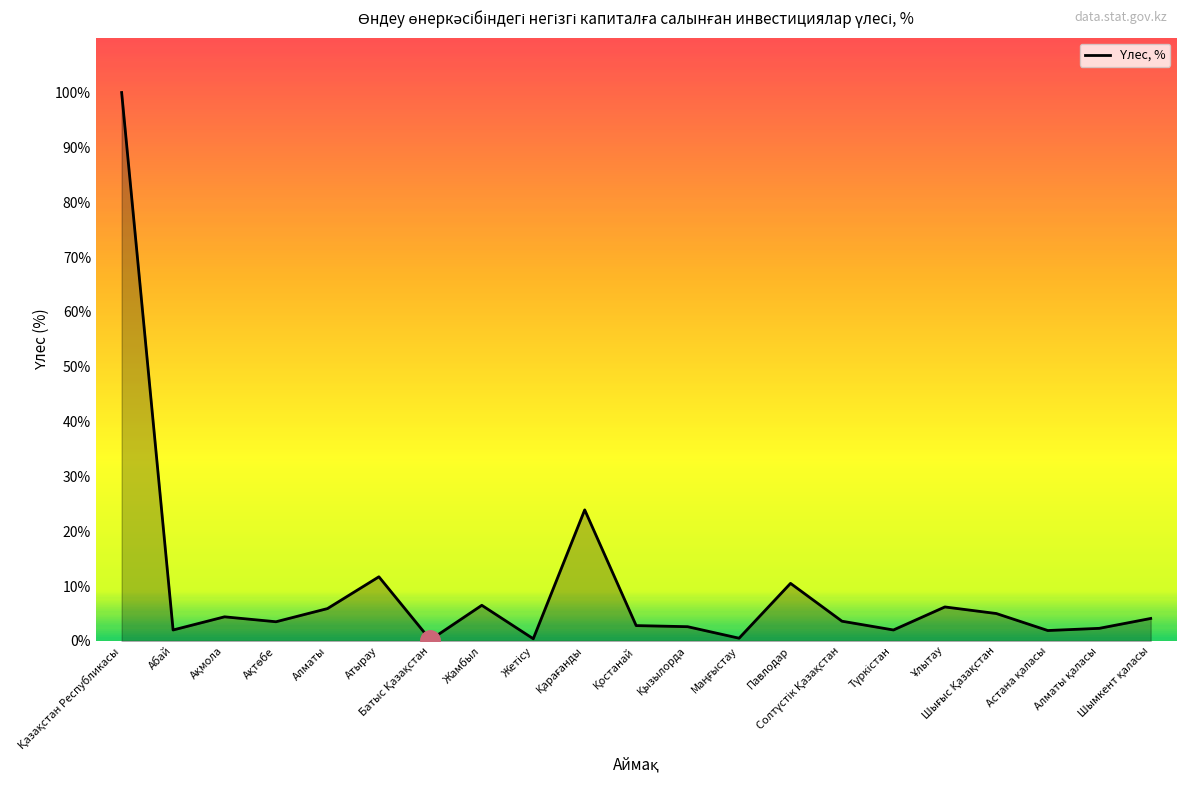

Where is the first local minimum?

Абай